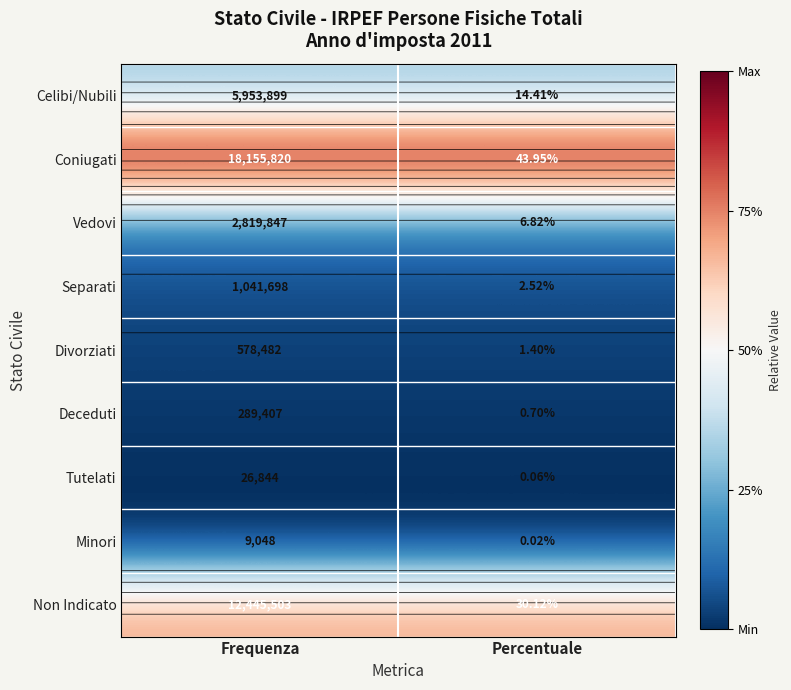

At which category is the sum across all series the highest?

Frequenza